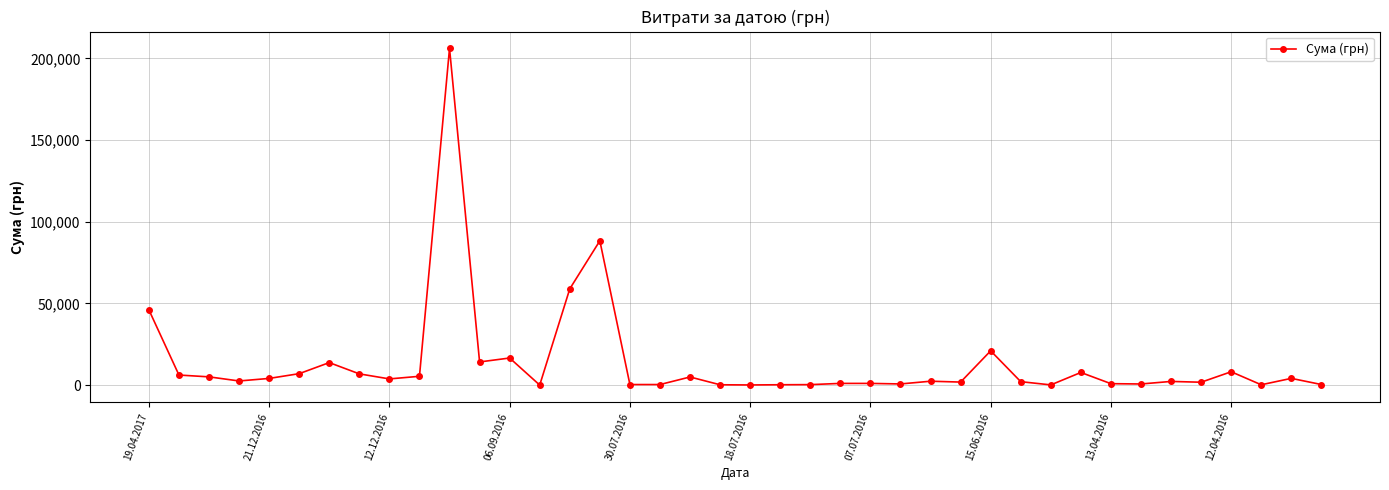

True or false: there are more than 2 points higher than both neighbors.

True